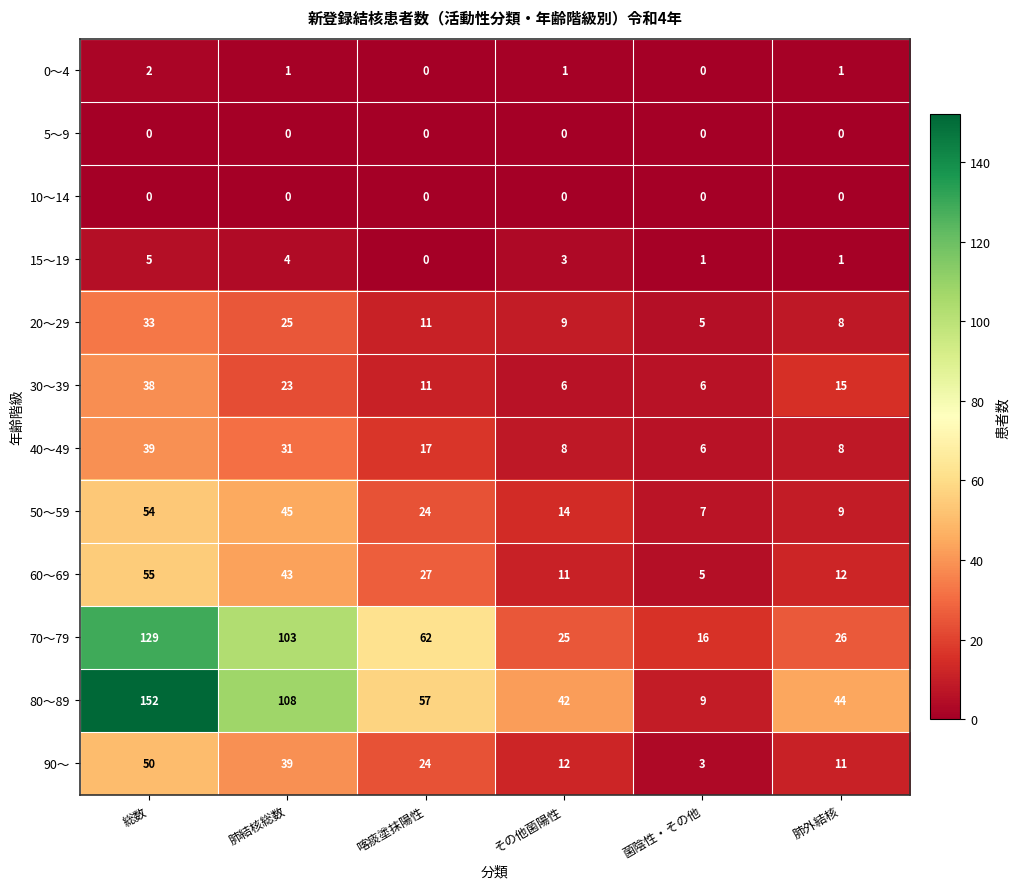

How many series are shown in this chart?

12